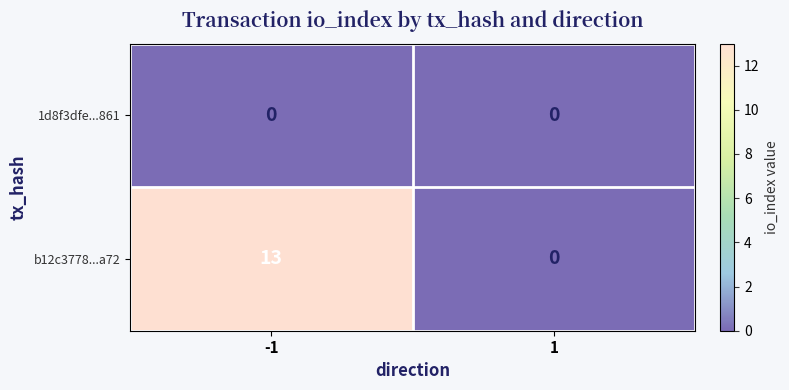

List the series in order of their peak value, highest first.

b12c3778...a72, 1d8f3dfe...861